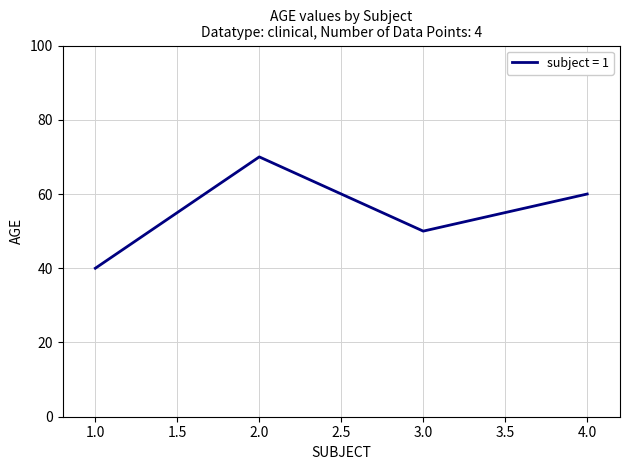

List the labels in order of value, largest first.

2.0, 4.0, 3.0, 1.0